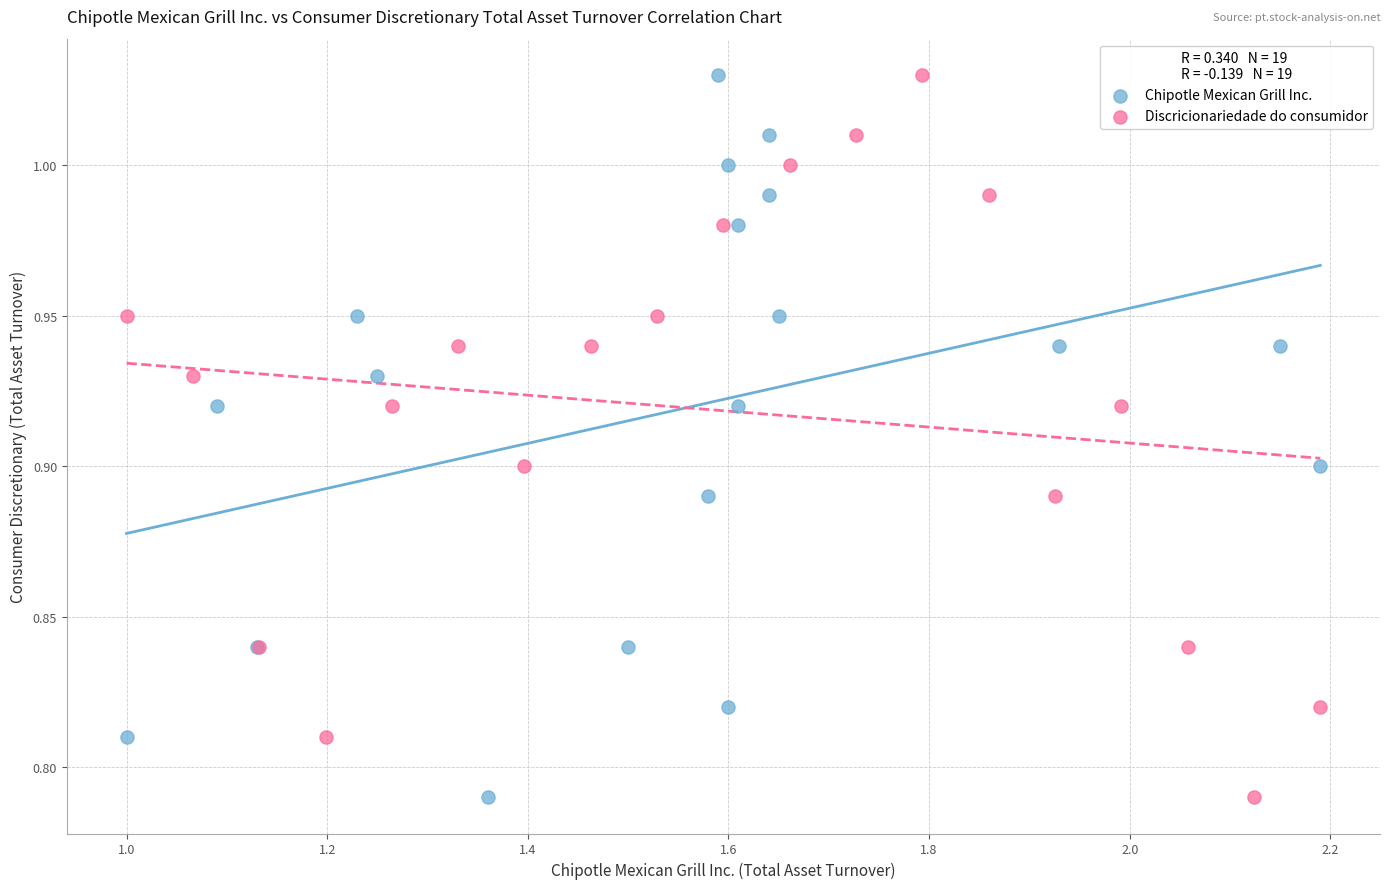

What are all the series names shown in the legend?

Chipotle Mexican Grill Inc., Discricionariedade do consumidor